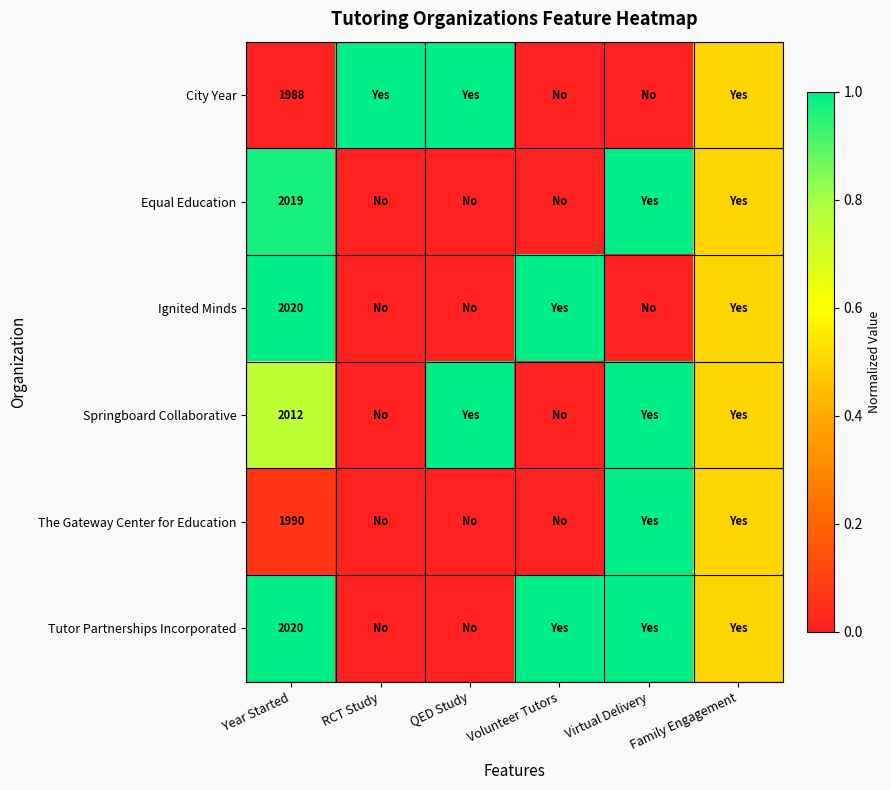

What is the approximate value of The Gateway Center for Education at Virtual Delivery?

1.0